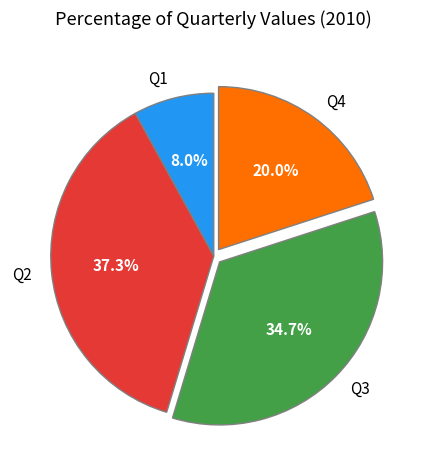

What is the ratio of the value at Q2 to the value at Q1?

4.7